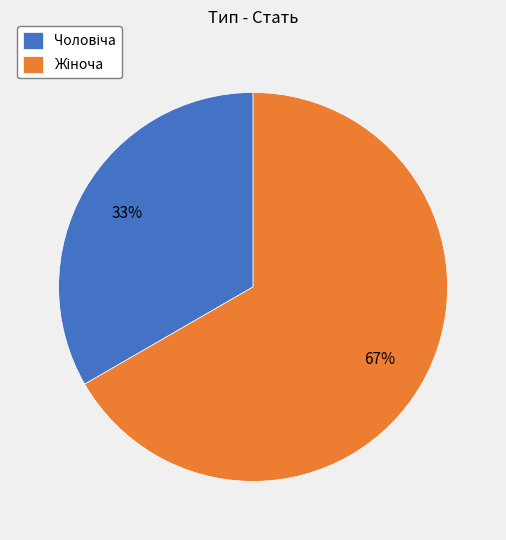

To the nearest percent, what is the average slice percentage?

50%